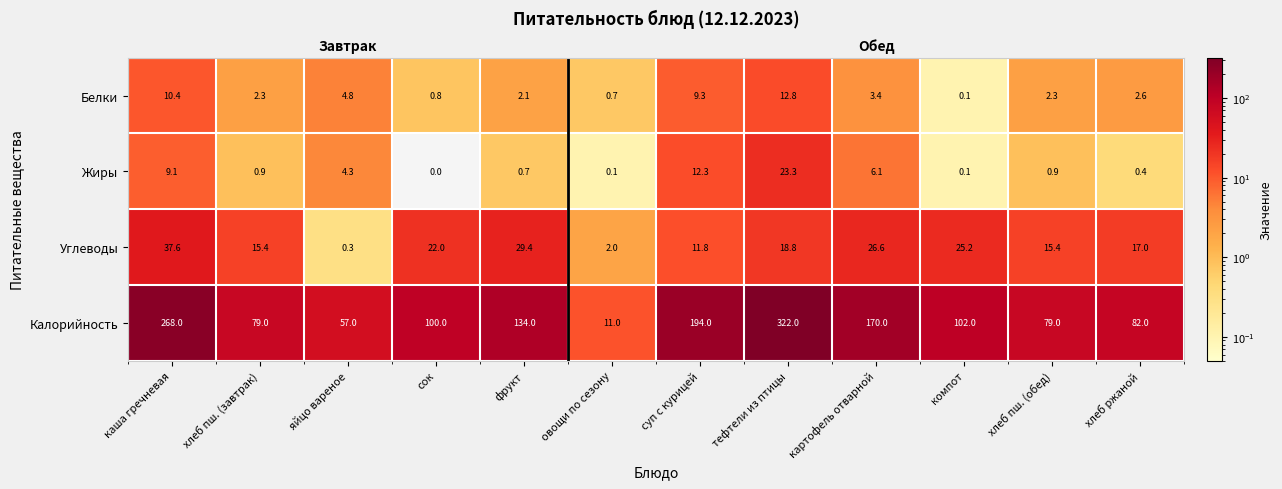

What is the maximum value shown in the chart?

322.0